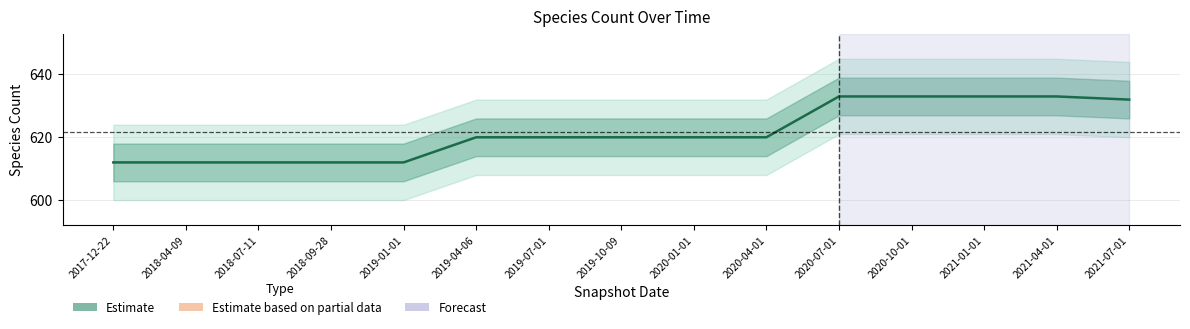

At which label is the value closest to 622?

2019-04-06